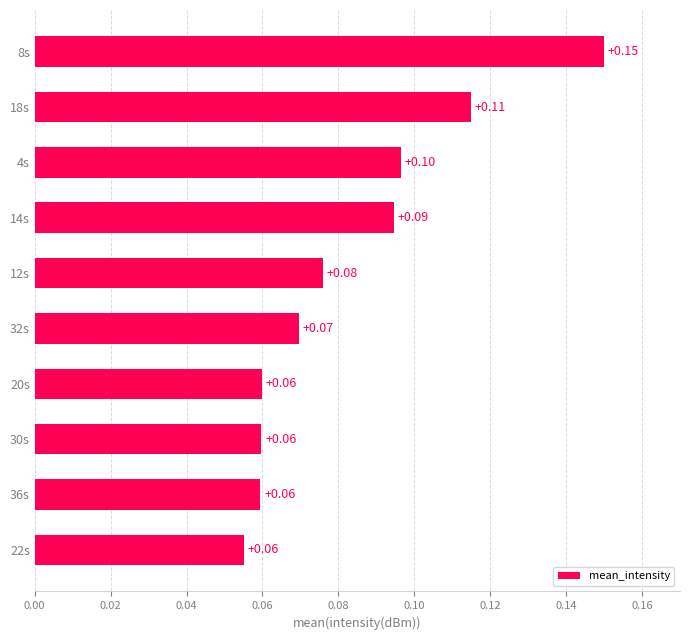

Between 12s and 22s, which is larger?

12s